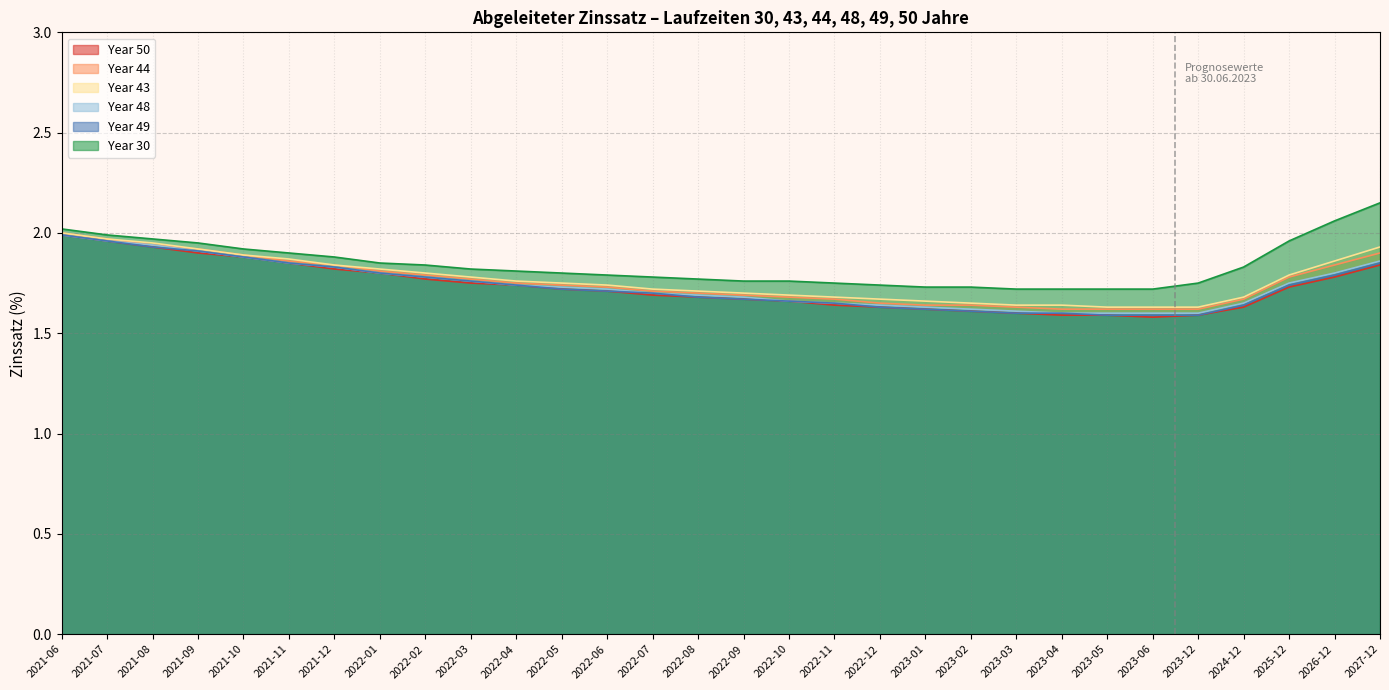

Rank the series at 2023-03 from highest to lowest value.

Year 30, Year 44, Year 43, Year 50, Year 48, Year 49